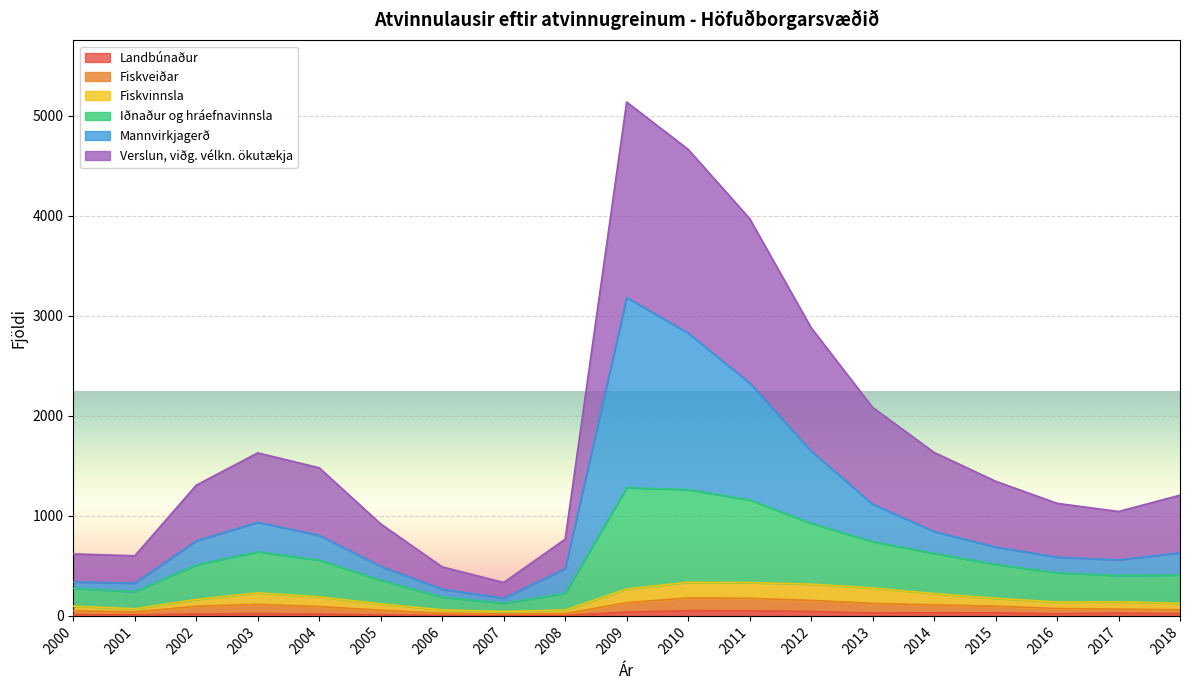

At which category is the sum across all series the highest?

2009